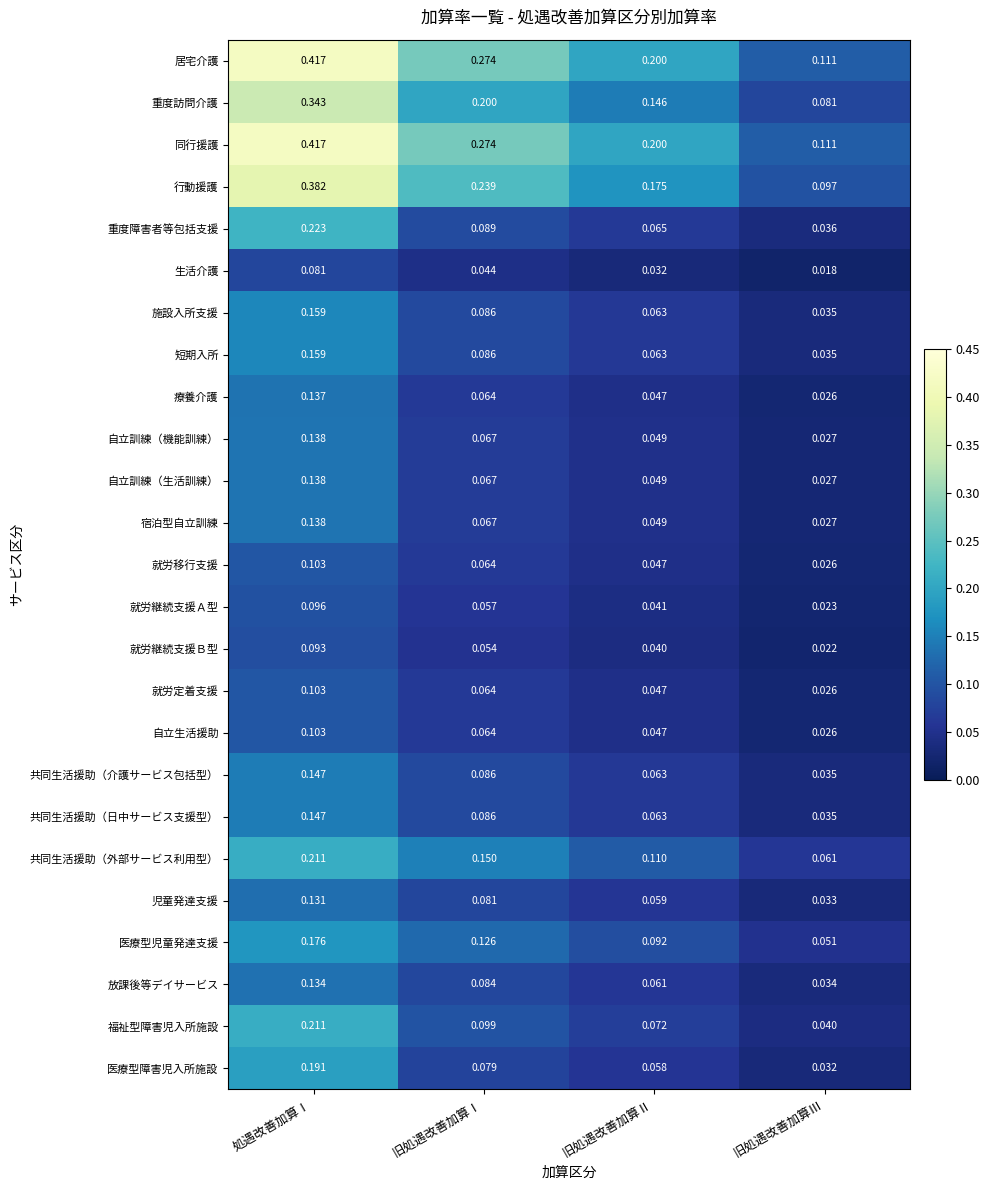

Which label corresponds to the smallest value in the chart?

旧処遇改善加算Ⅲ